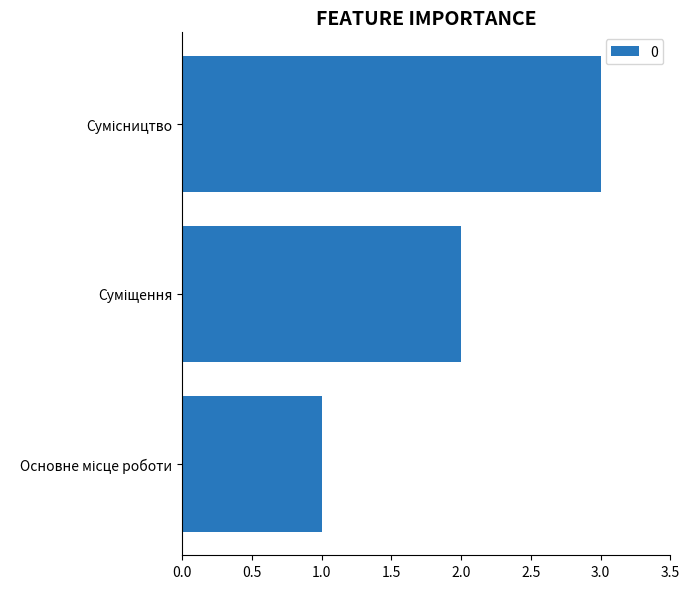

What is the greatest value displayed?

3